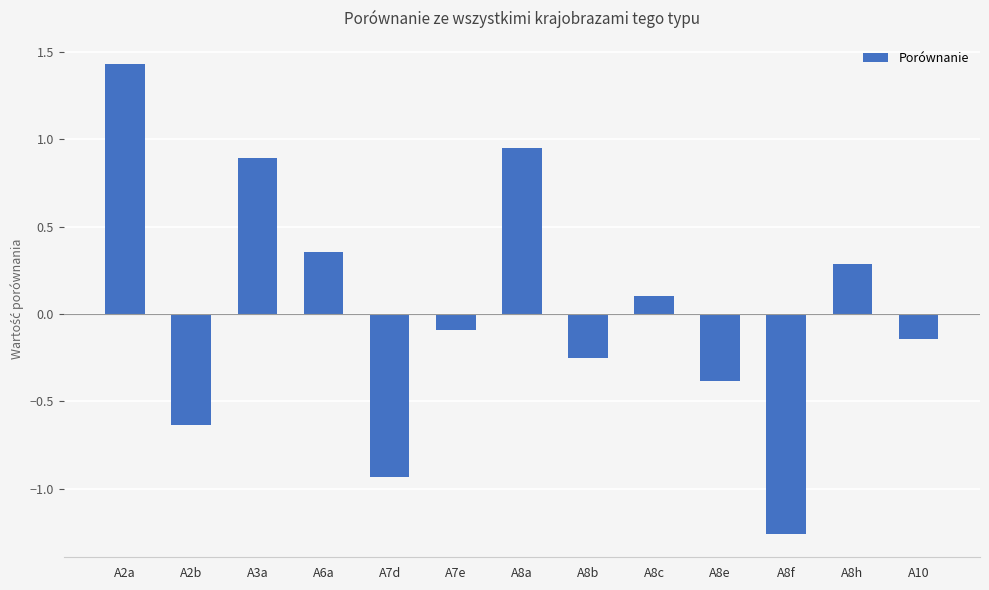

Read the value at A8h.

0.3